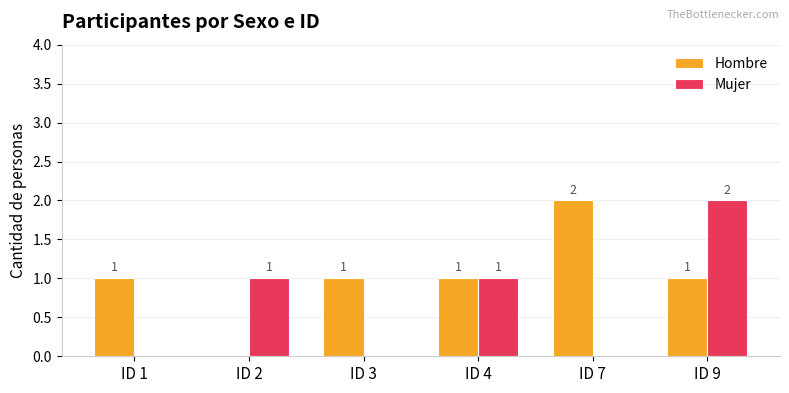

How many categories are shown in the chart?

6